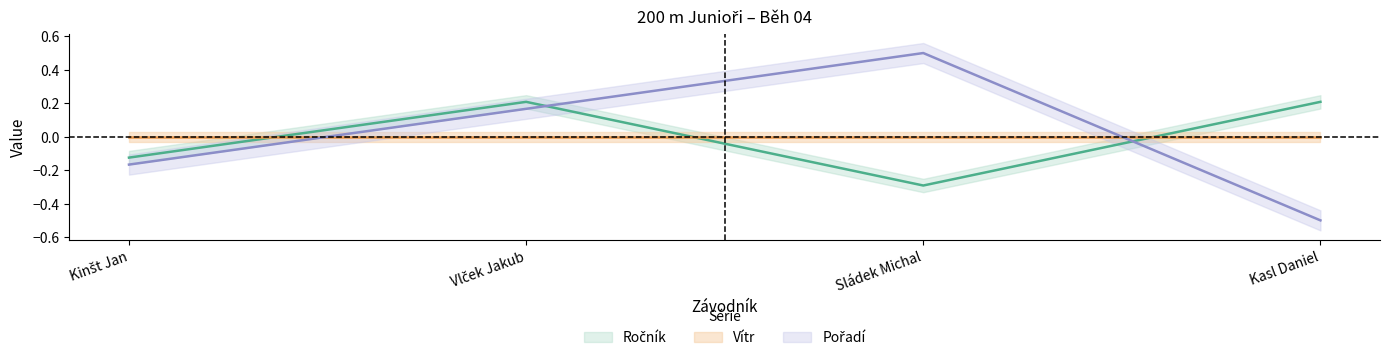

True or false: Ročník has a value of -0.0 at Kinšt Jan.

False